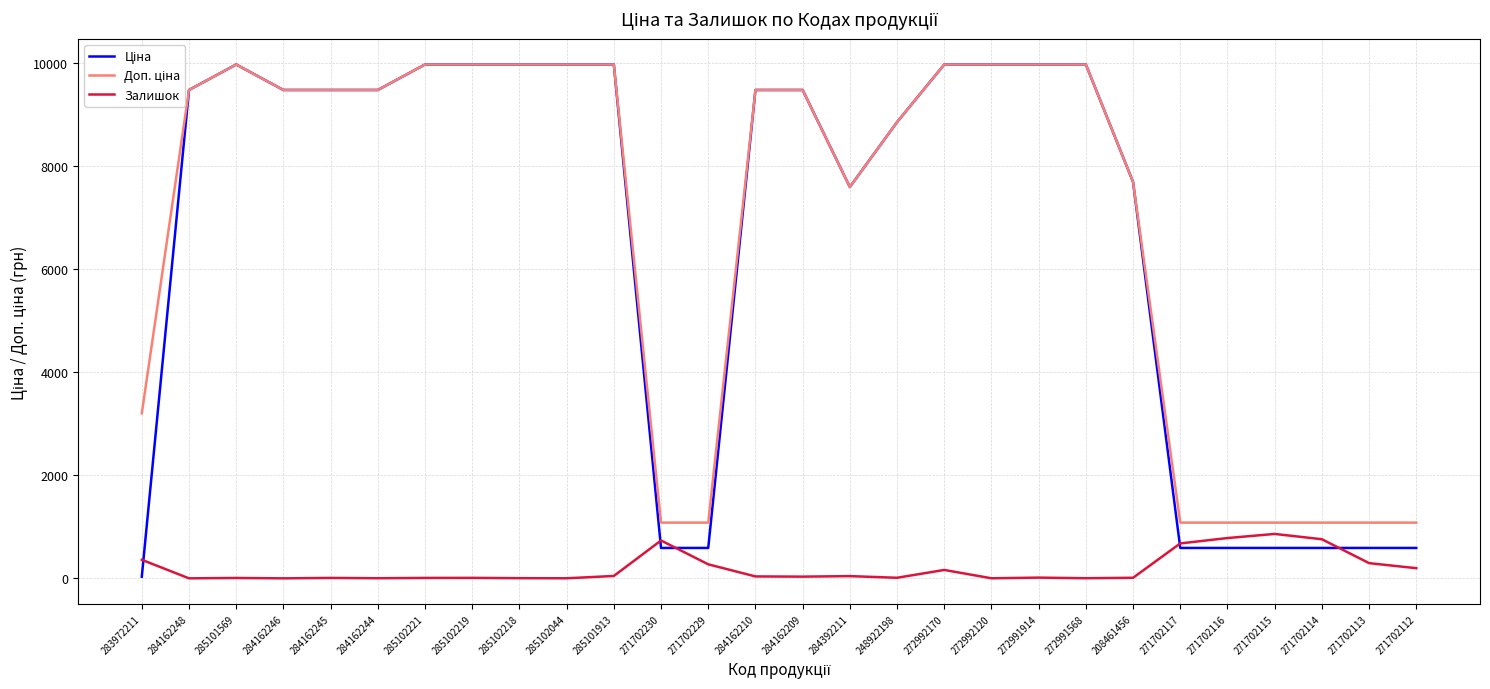

What is the total value across all series at 271702229?

1943.6